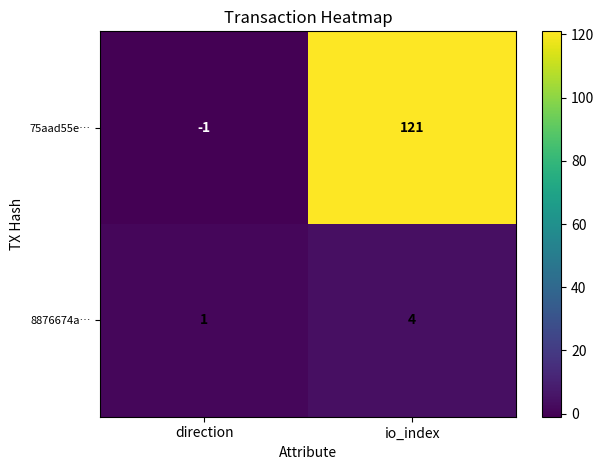

Reading left to right, extract all data points from this chart.

75aad55e…: -1	121
8876674a…: 1	4